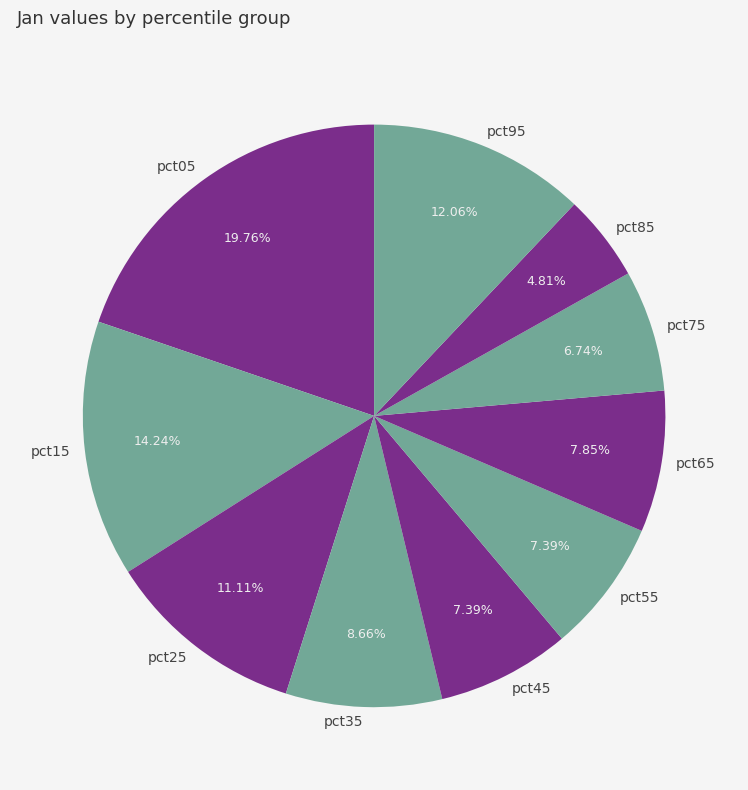

Is it true that pct55 is 7% of the pie?

True